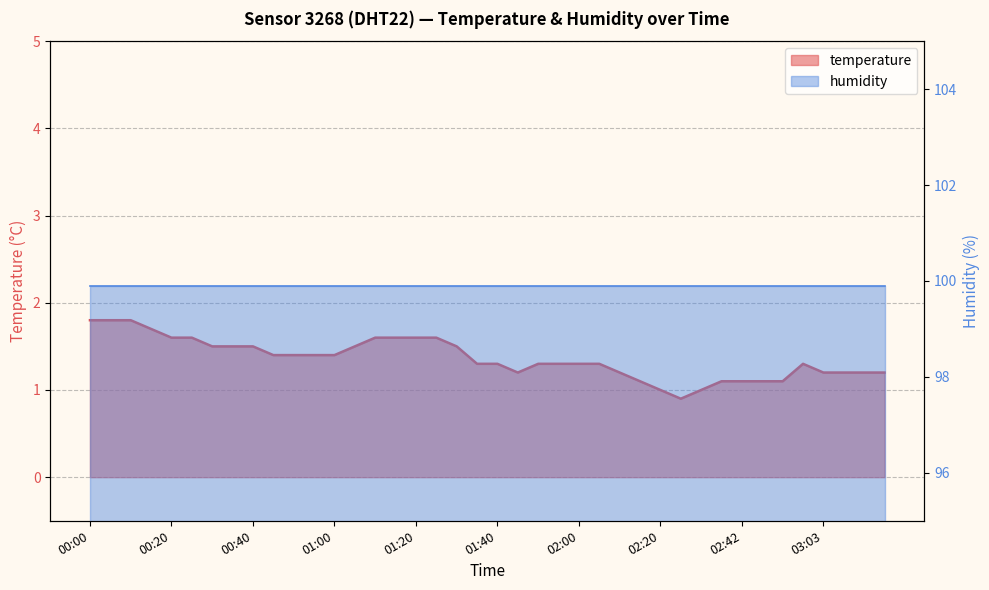

Reading left to right, extract all data points from this chart.

00:00=1.8	00:05=1.8	00:10=1.8	00:15=1.7	00:20=1.6	00:25=1.6	00:30=1.5	00:35=1.5	00:40=1.5	00:45=1.4	00:50=1.4	00:55=1.4	01:00=1.4	01:05=1.5	01:10=1.6	01:15=1.6	01:20=1.6	01:25=1.6	01:30=1.5	01:35=1.3	01:40=1.3	01:45=1.2	01:50=1.3	01:55=1.3	02:00=1.3	02:05=1.3	02:10=1.2	02:15=1.1	02:20=1.0	02:26=0.9	02:31=1.0	02:37=1.1	02:42=1.1	02:48=1.1	02:53=1.1	02:58=1.3	03:03=1.2	03:08=1.2	03:13=1.2	03:18=1.2